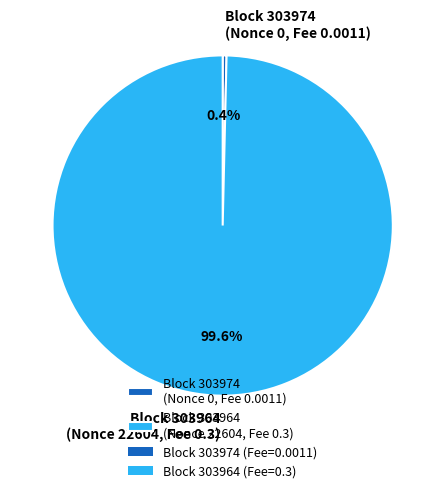

How many segments does this pie chart have?

2